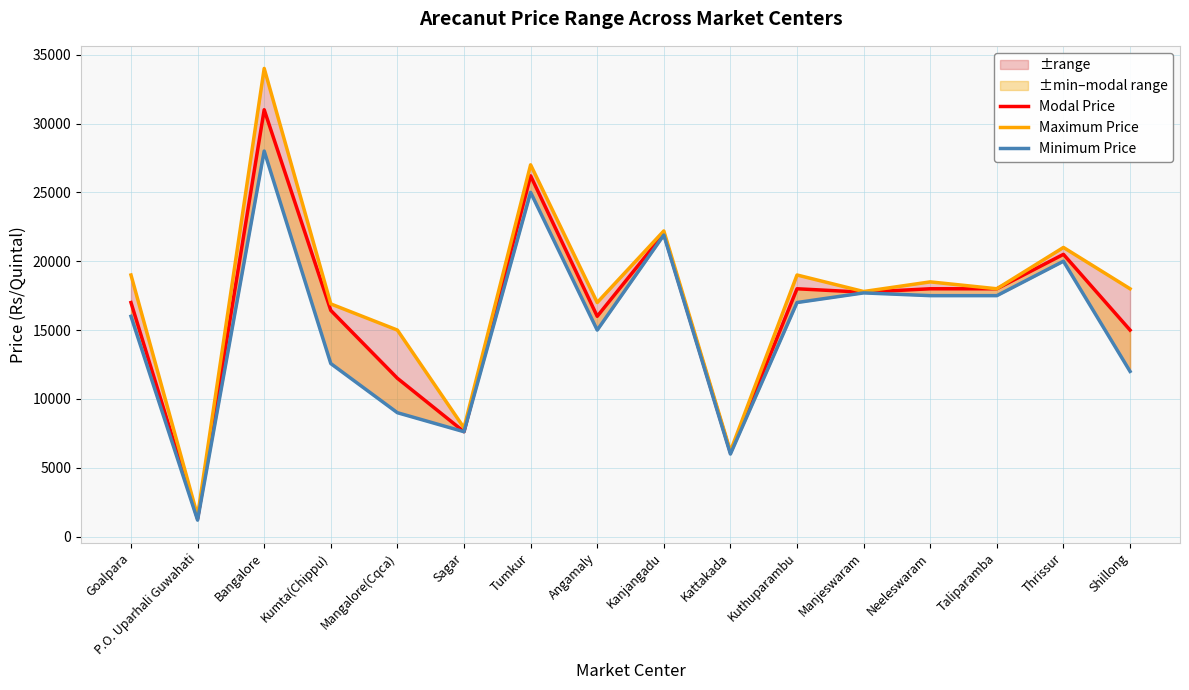

What is the average value of the Modal Price series?

16400